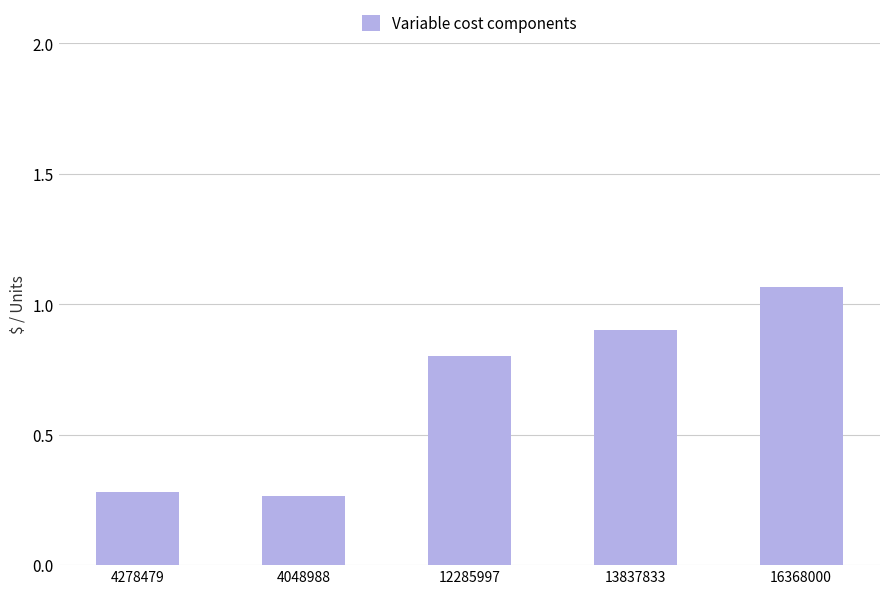

What is the label of the 1st bar from the right?

16368000